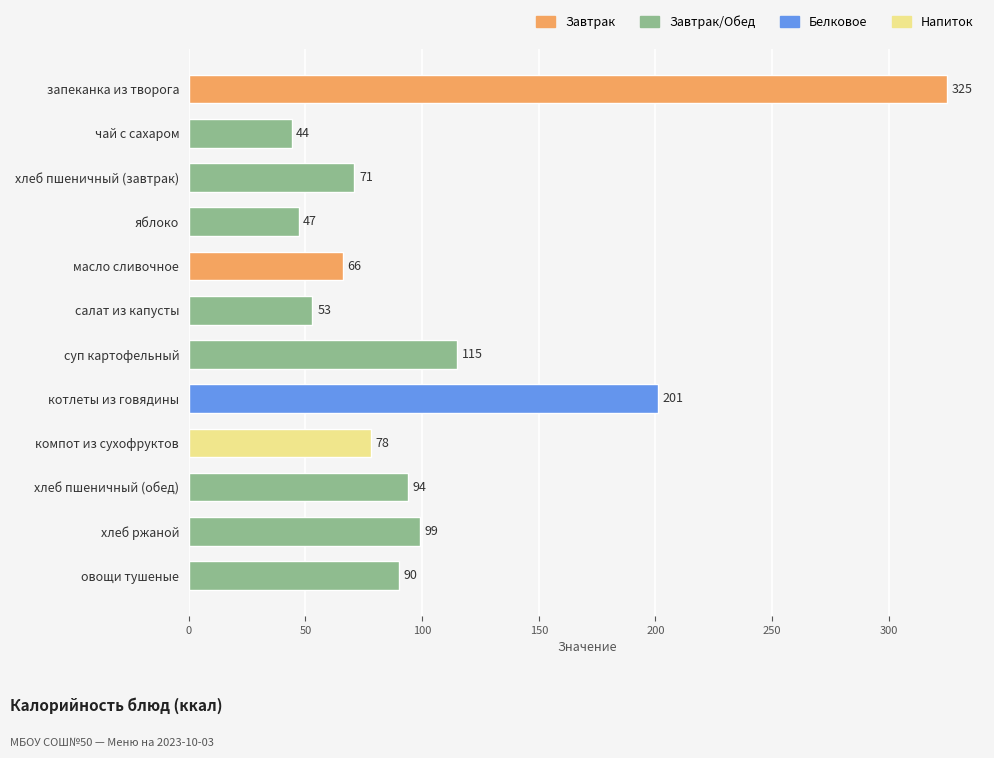

Which category has the lowest value across all series?

чай с сахаром